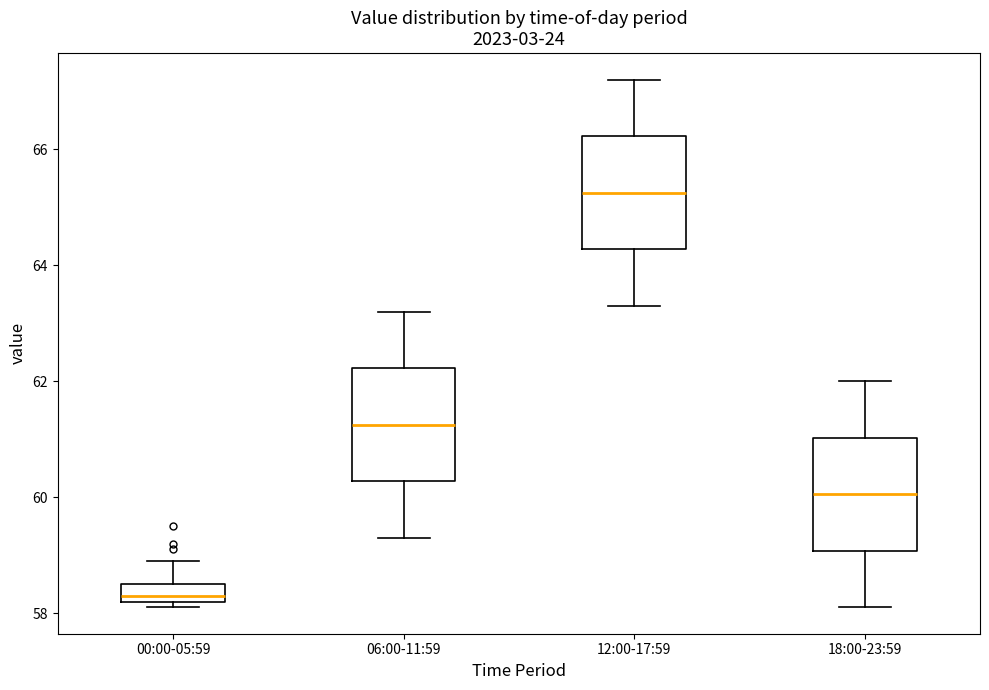

Which box's median line is the highest?

12:00-17:59